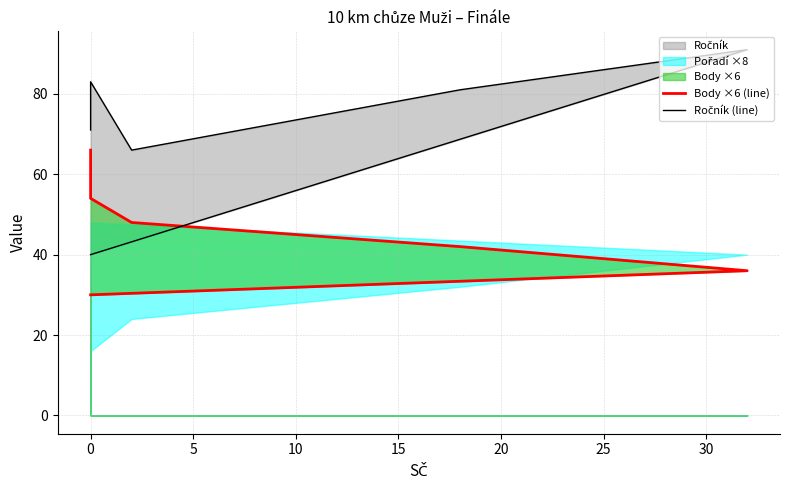

What is the sum of all Ročník (line) values?

432